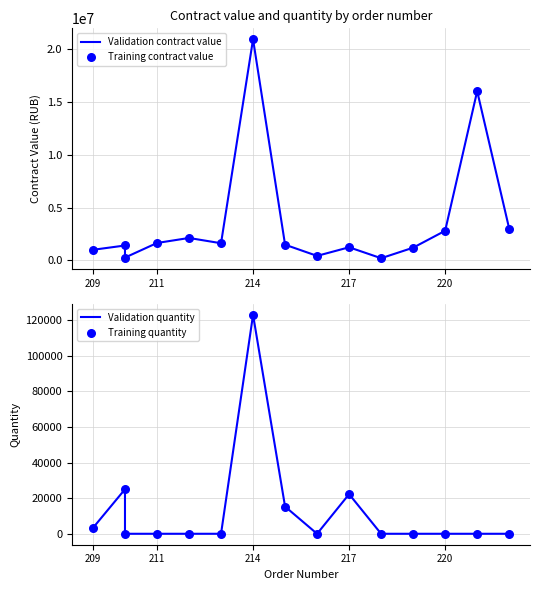

At which category is the sum across all series the highest?

214